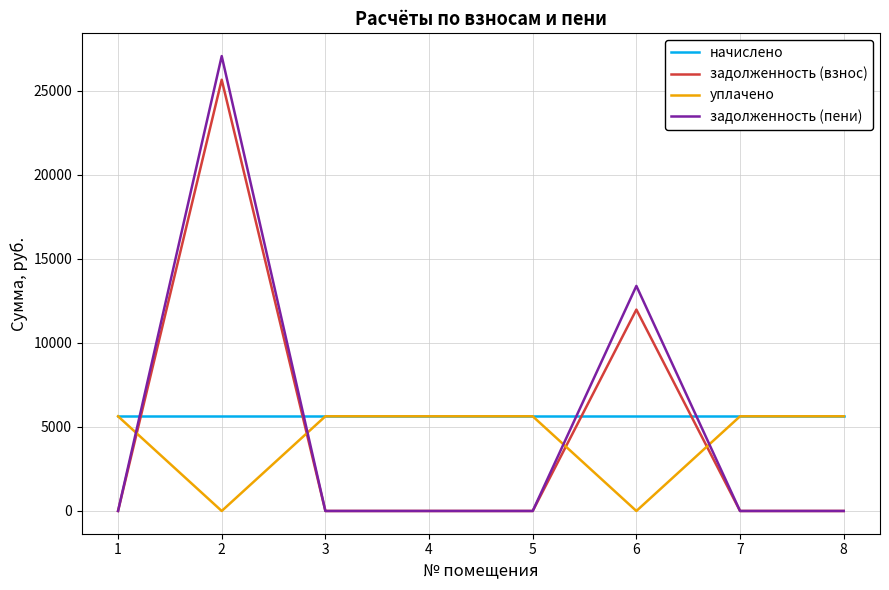

Where does the уплачено series first go above 5630?

1